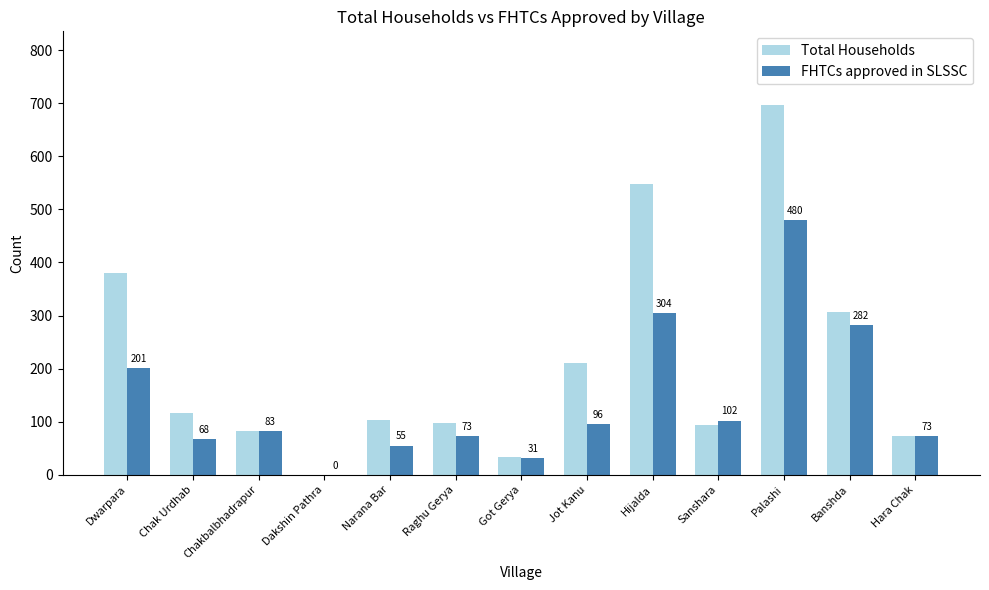

What is the sum of all FHTCs approved in SLSSC values?

1848